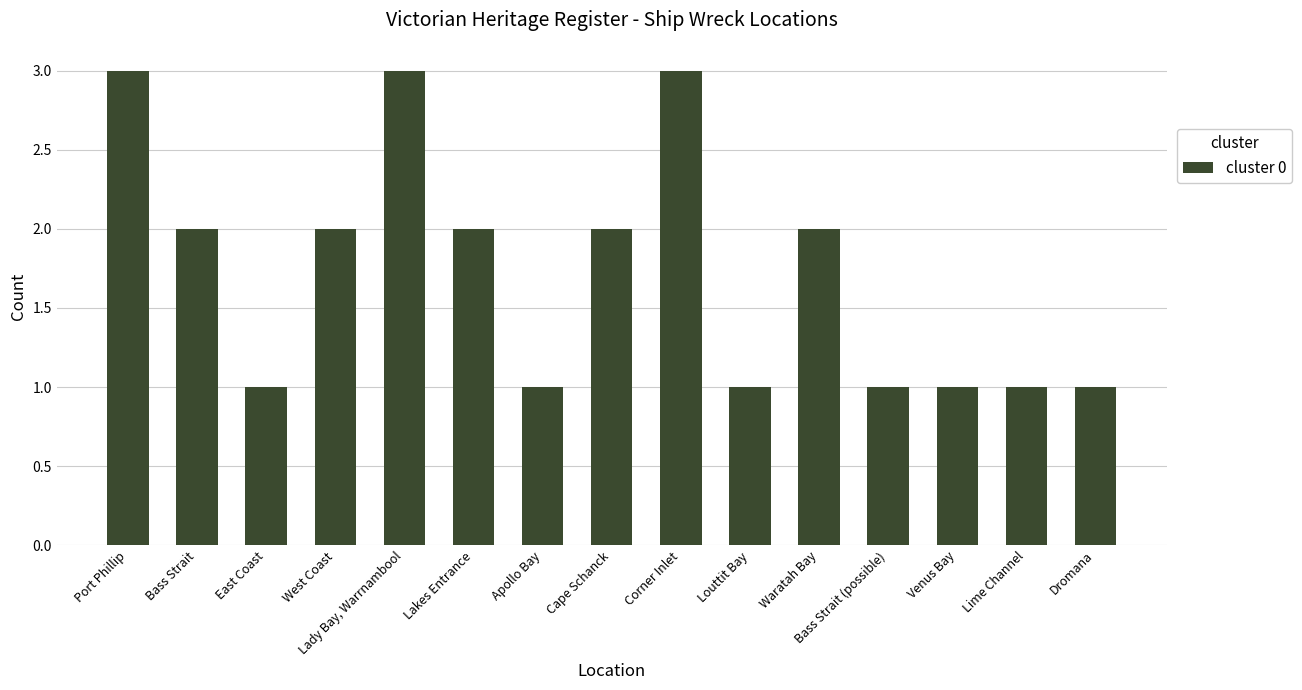

What is the ratio of the value at Louttit Bay to the value at Bass Strait (possible)?

1.0